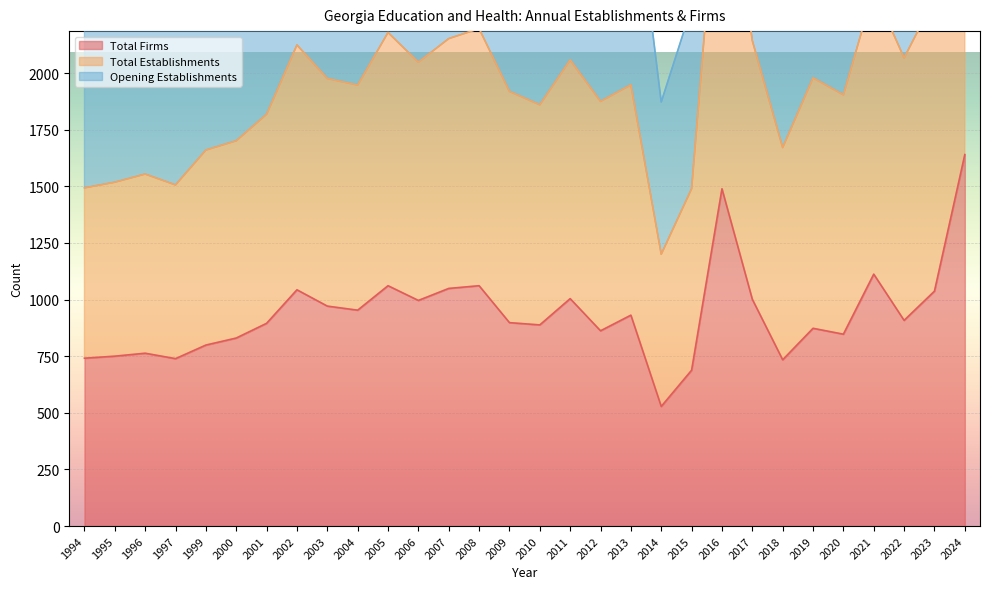

List the series in order of their peak value, highest first.

Total Establishments, Opening Establishments, Total Firms